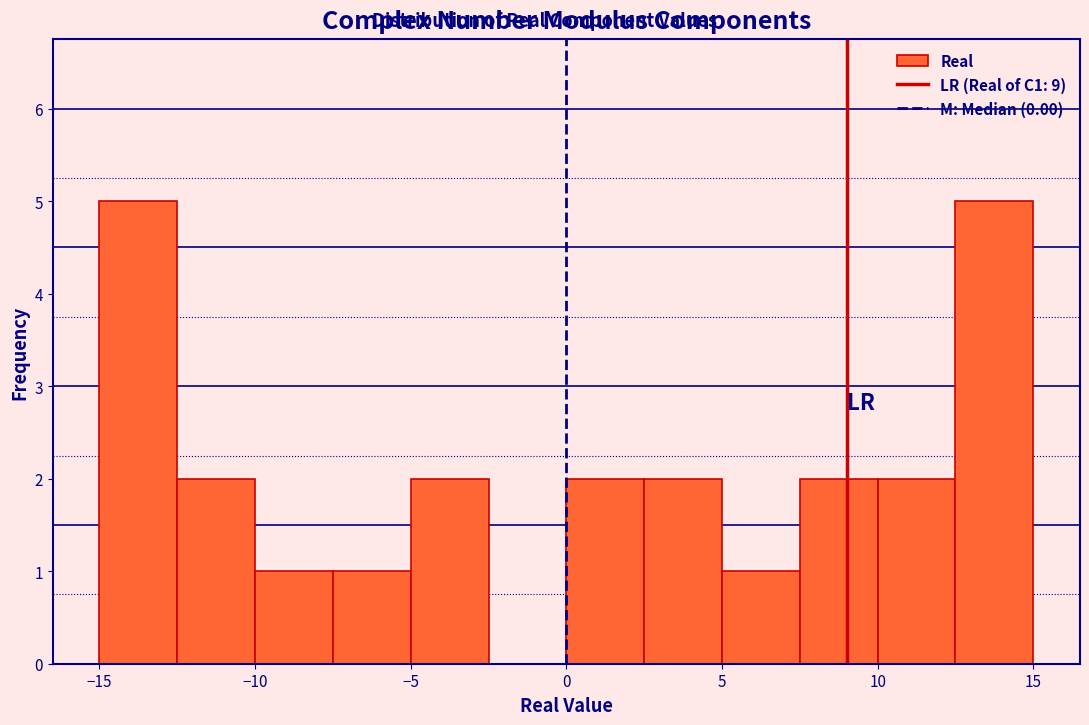

What is the height of the bar covering -7.5 to -5.0 on the x-axis? The values are not printed on the chart, so give them approximately, as read against the axis.

1